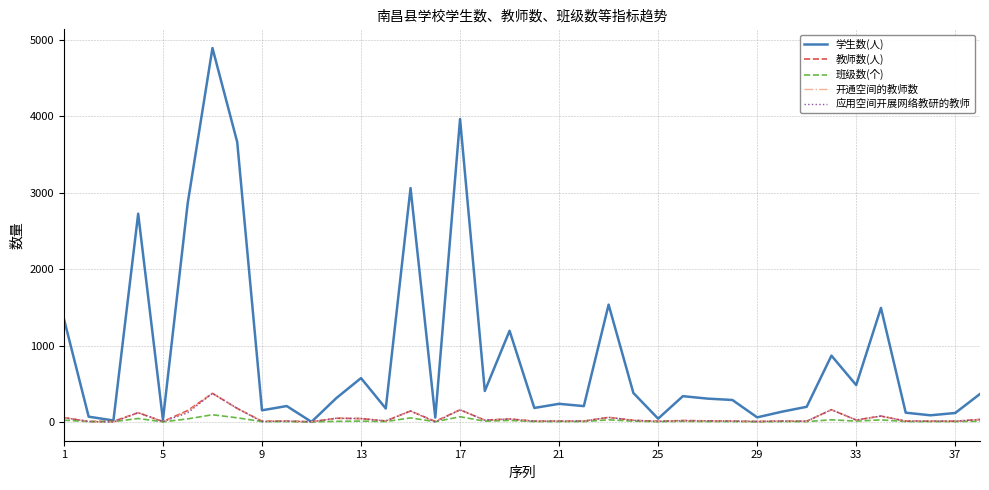

Which series has the widest spread of values?

学生数(人)